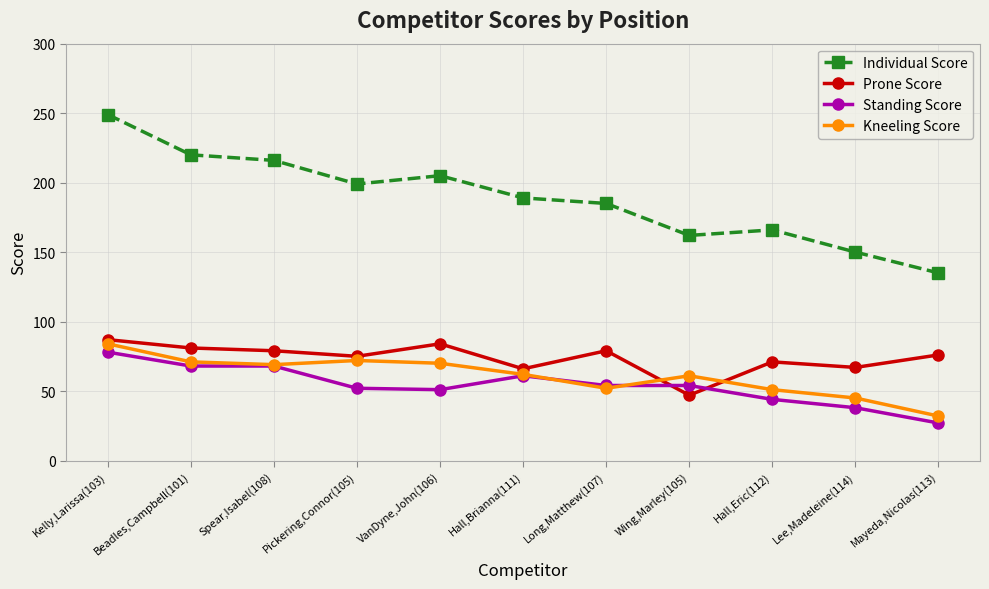

What is the lowest value of the Kneeling Score series?

32